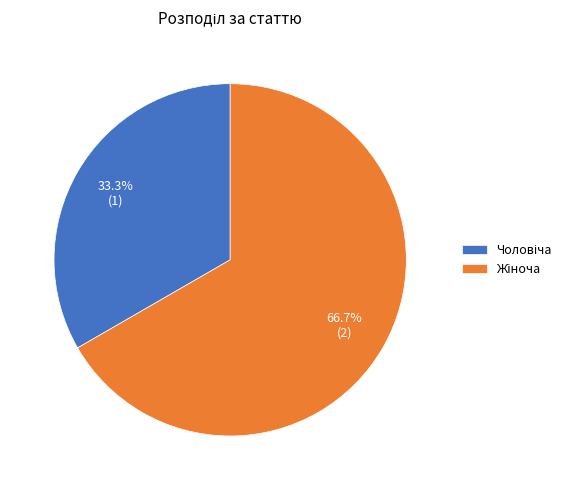

Does any single category account for the majority?

Yes